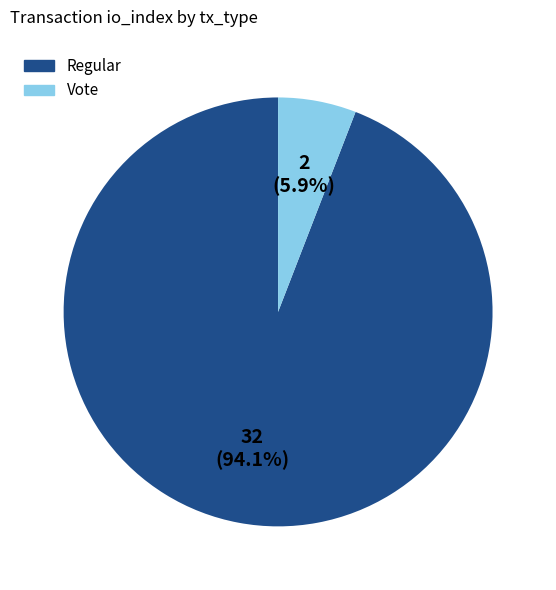

Between Regular and Vote, which is larger?

Regular